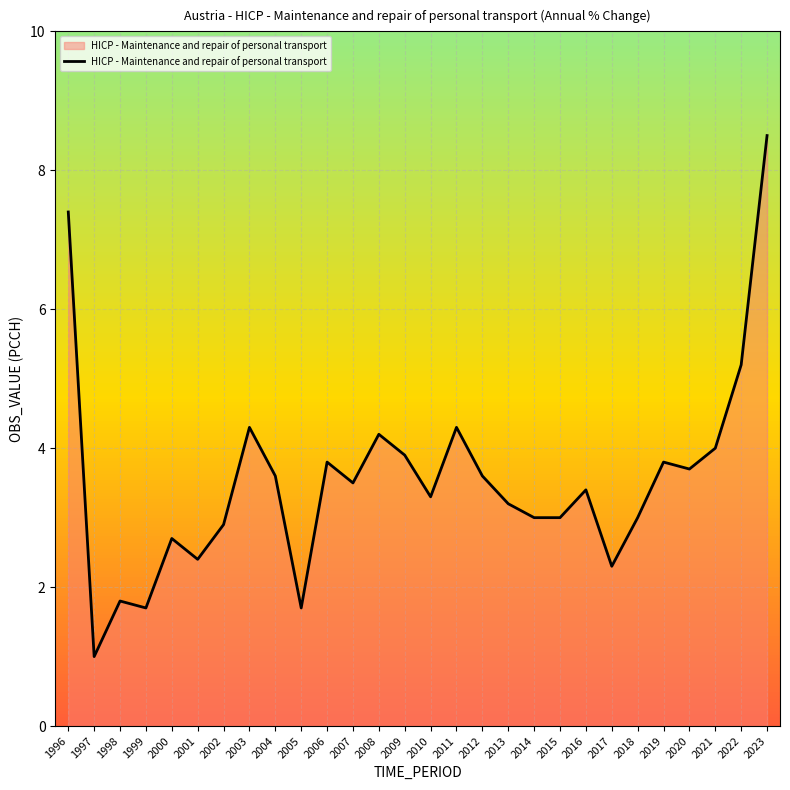

Rank the categories by value from lowest to highest.

1997, 1999, 2005, 1998, 2017, 2001, 2000, 2002, 2014, 2015, 2018, 2013, 2010, 2016, 2007, 2004, 2012, 2020, 2006, 2019, 2009, 2021, 2008, 2003, 2011, 2022, 1996, 2023